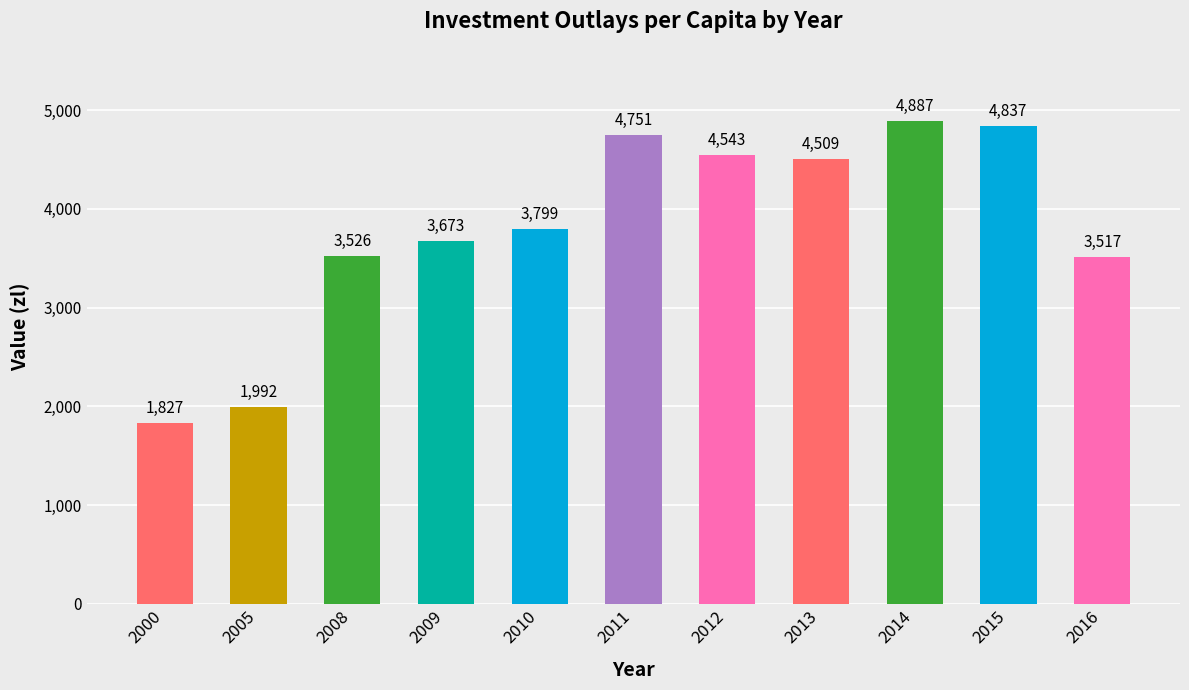

Rank the categories by value from lowest to highest.

2000, 2005, 2016, 2008, 2009, 2010, 2013, 2012, 2011, 2015, 2014